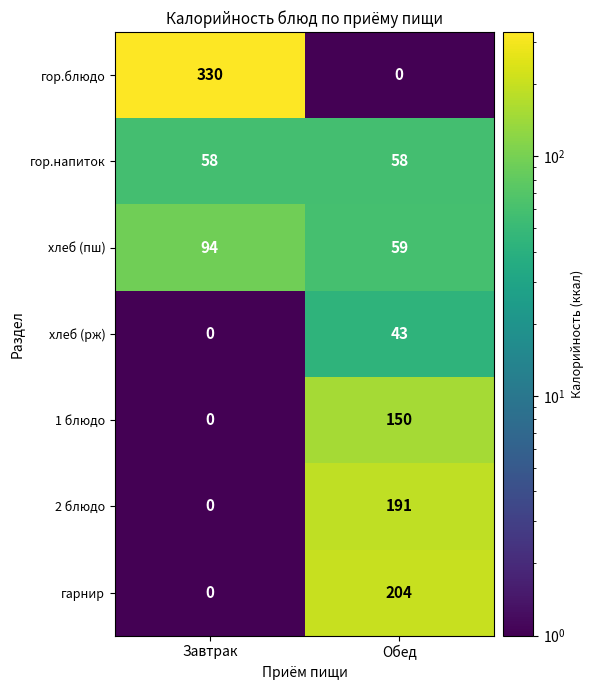

Rank the series at Обед from highest to lowest value.

гарнир, 2 блюдо, 1 блюдо, хлеб (пш), гор.напиток, хлеб (рж), гор.блюдо